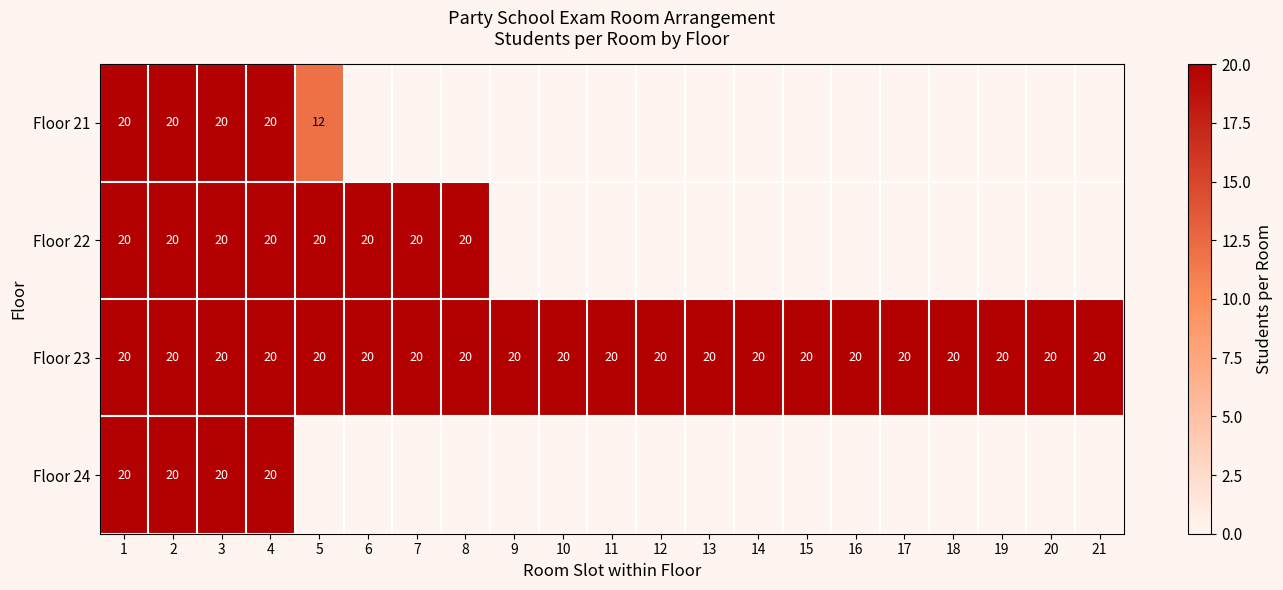

The value of Floor 23 at 10 is 20. True or false?

True